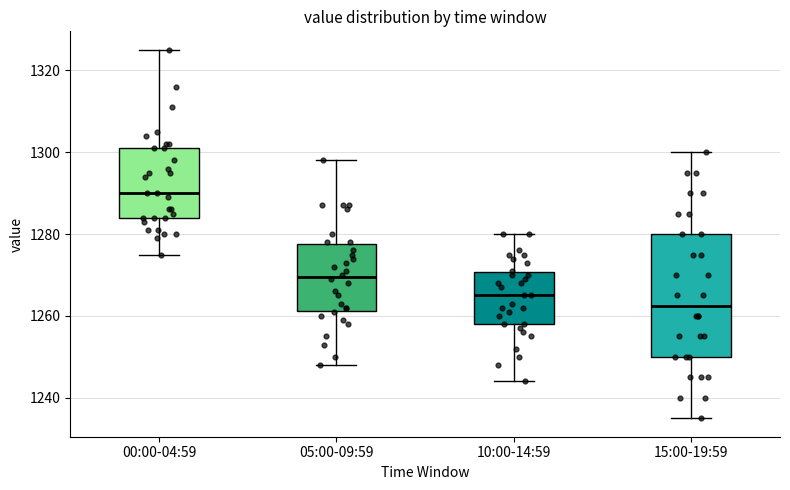

Where does the lower whisker of the box for 15:00-19:59 end on the y-axis? The values are not printed on the chart, so give them approximately, as read against the axis.

1236